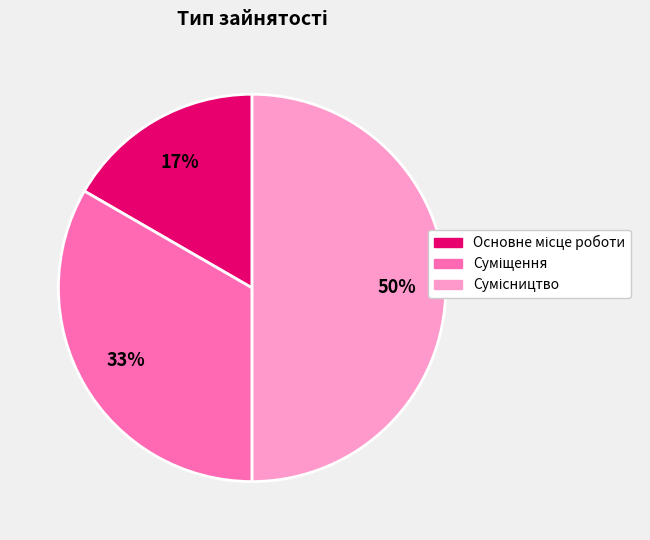

To the nearest percent, what is the average slice percentage?

33%